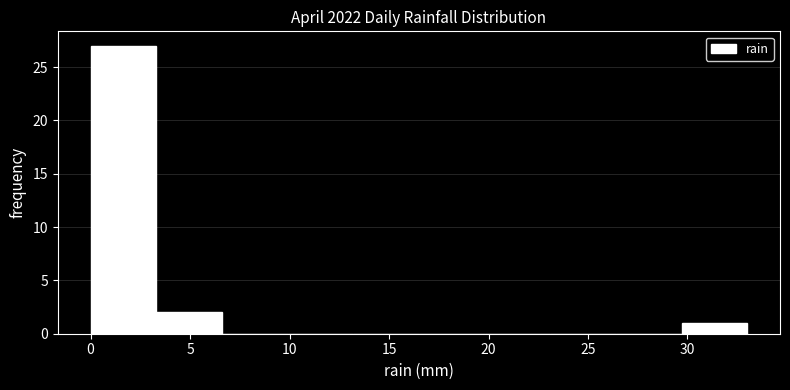

Reading left to right, transcribe this chart: for each bar, give the range it covers on the x-axis and its height. Neither the bar edges nor the heights are printed on the chart, so give them approximately, as read against the axes.

0.0 to 3.3: 27
3.3 to 6.6: 2
6.6 to 9.9: 0
9.9 to 13.2: 0
13.2 to 16.5: 0
16.5 to 19.8: 0
19.8 to 23.1: 0
23.1 to 26.4: 0
26.4 to 29.7: 0
29.7 to 33.0: 1